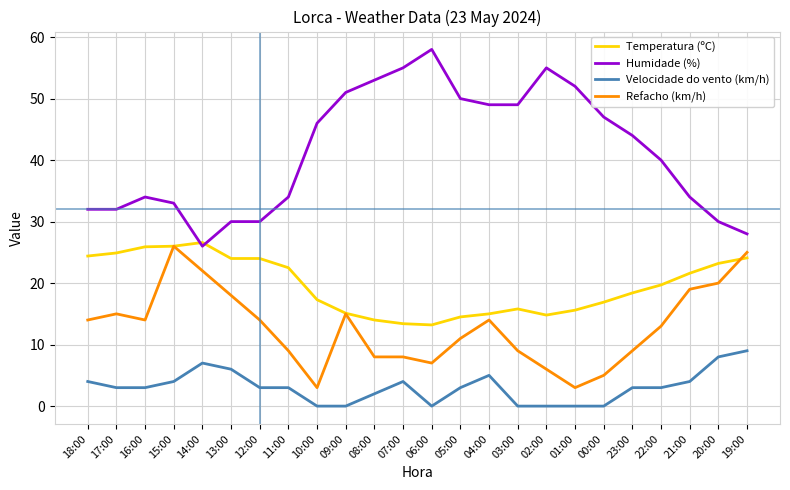

What is the difference between the highest and lowest values at 13:00?

24.0